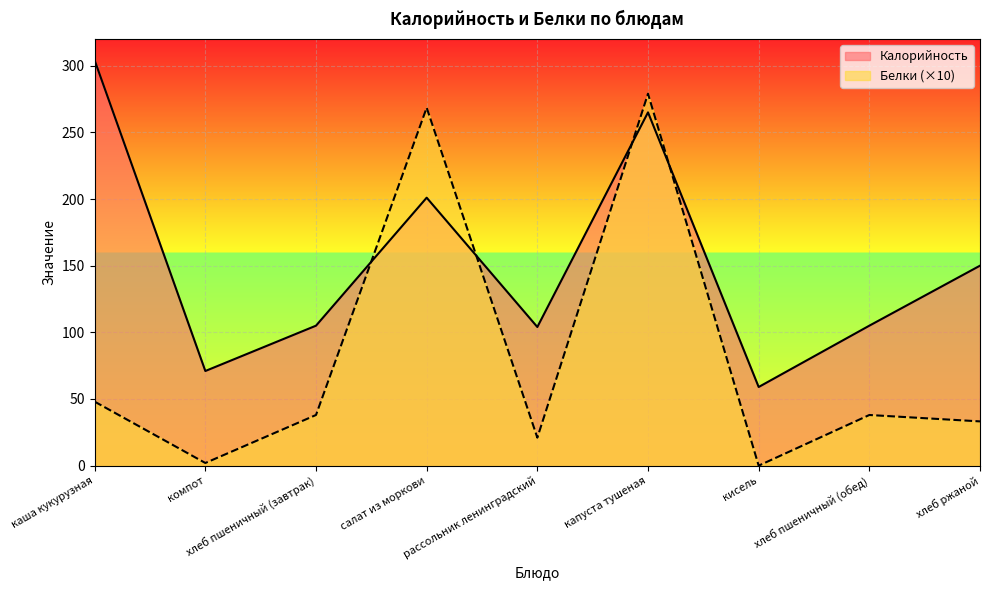

What is the spread (max minus min) of values at хлеб пшеничный (обед)?

67.0